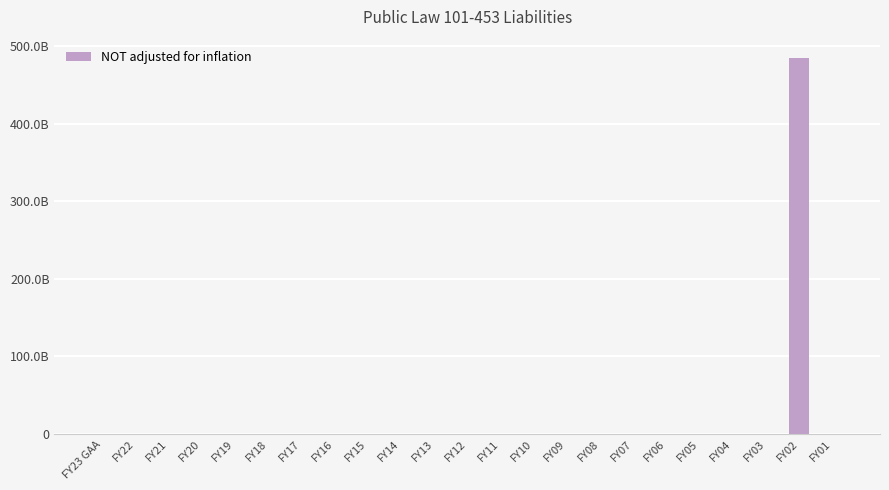

Are the bars horizontal?

No